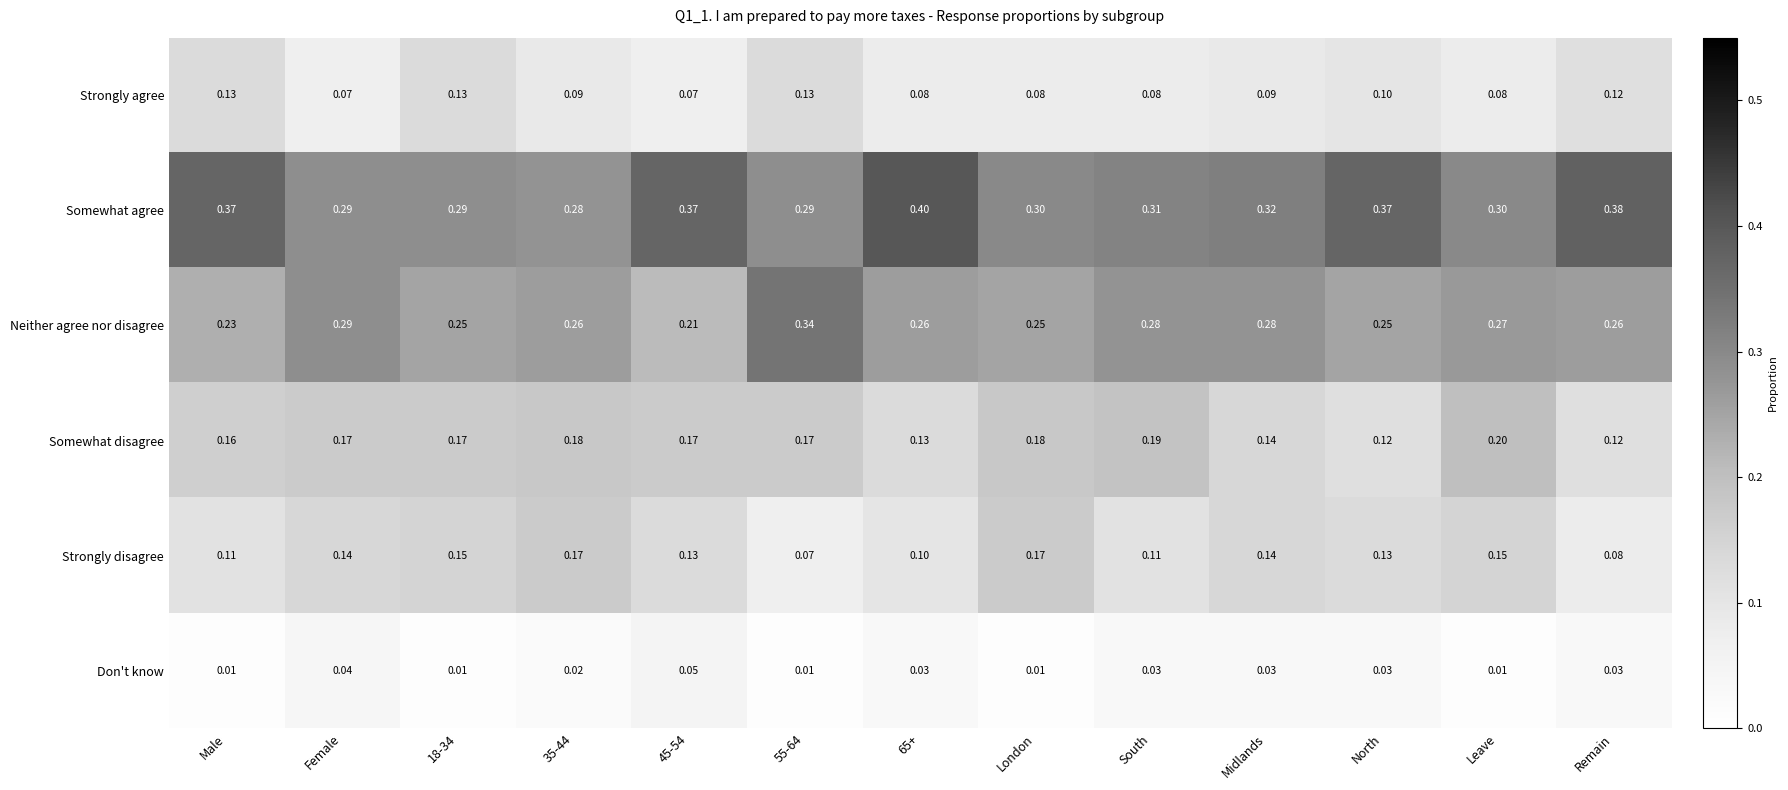

Rank the series at North from highest to lowest value.

Somewhat agree, Neither agree nor disagree, Strongly disagree, Somewhat disagree, Strongly agree, Don't know